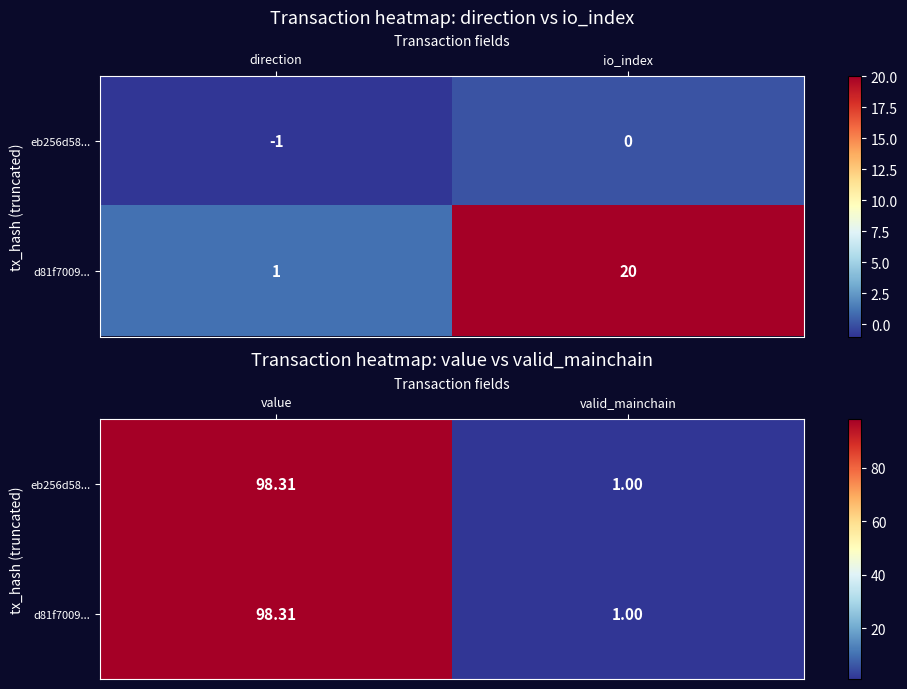

Where is eb256d58... nearest to the value 49?

valid_mainchain